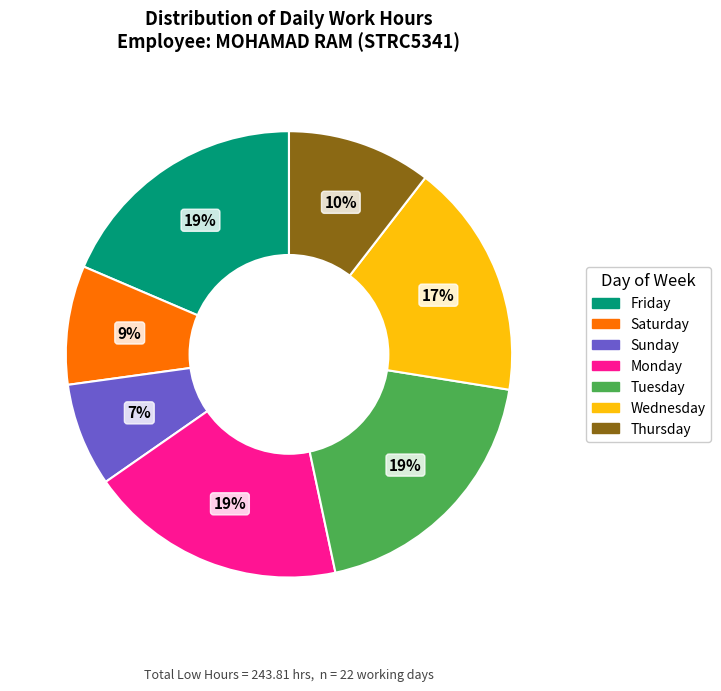

Between Thursday and Tuesday, which is larger?

Tuesday